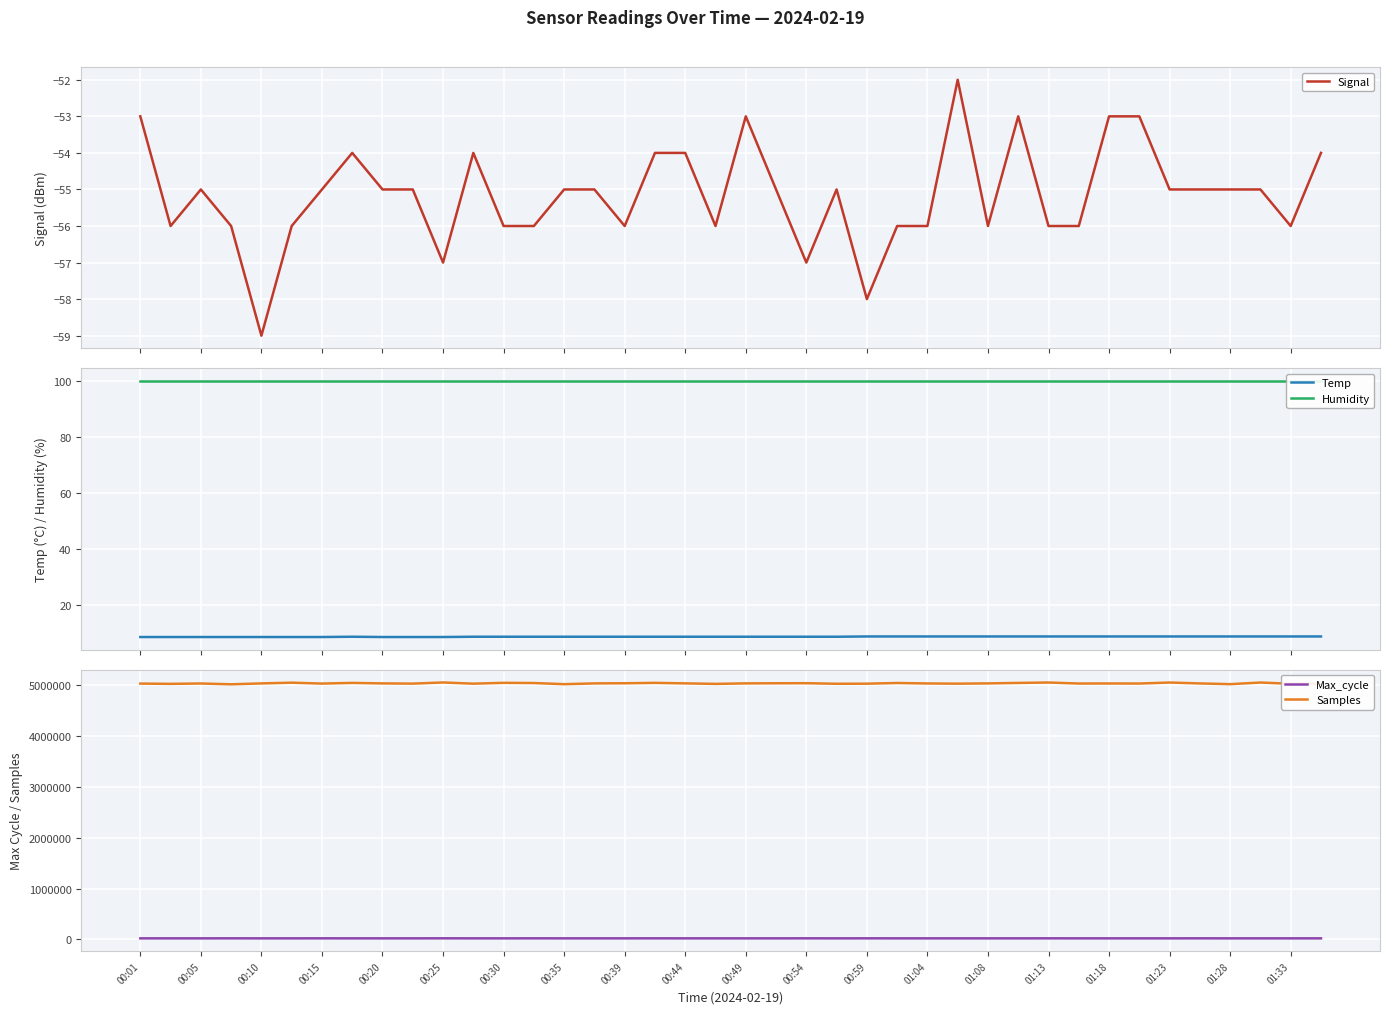

Read the Samples value at 00:35.

5018578